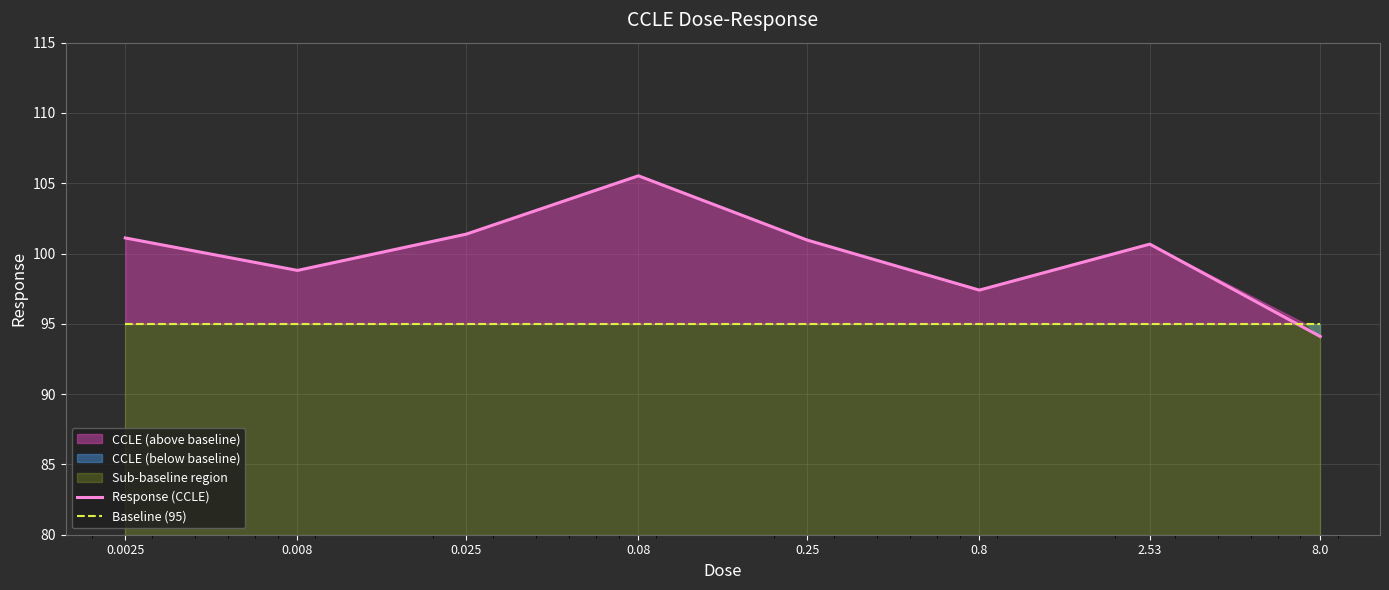

The Baseline (95) series shows 95.0 at 2.53. True or false?

True